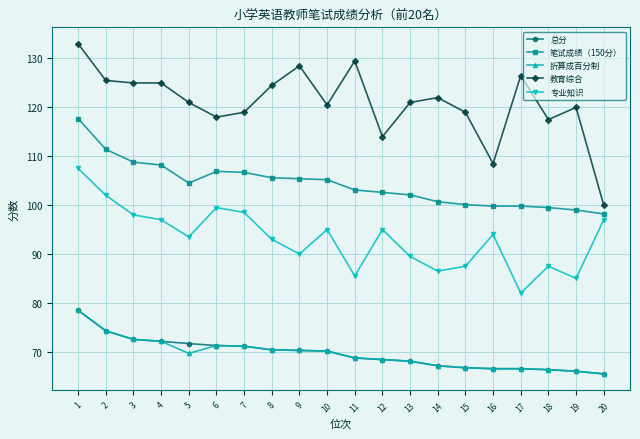

What is the total value across all series at 12?

448.4